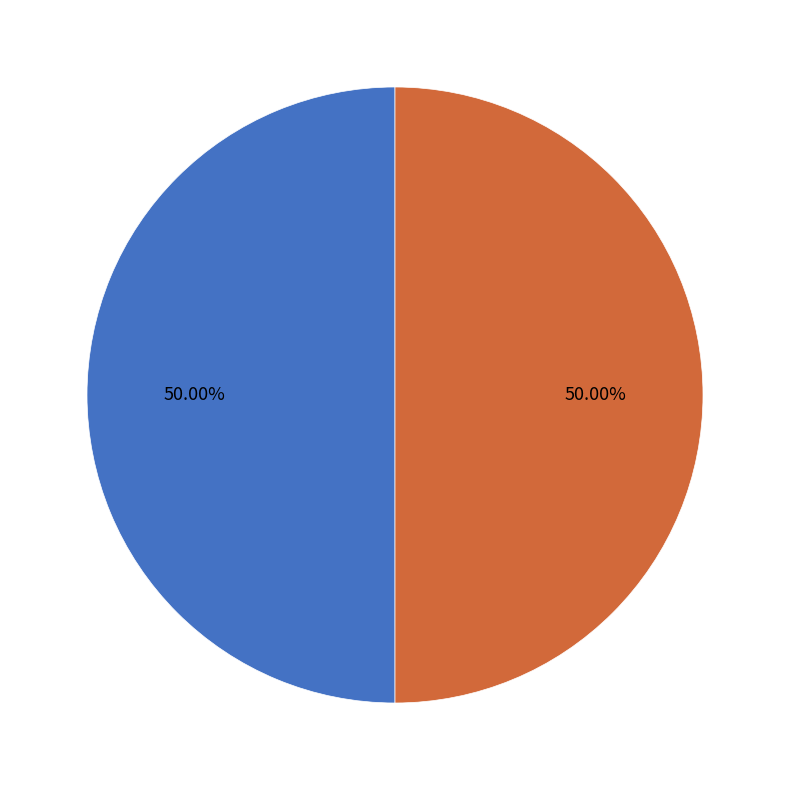

Is it true that 001-001-0033519 is 50% of the pie?

True